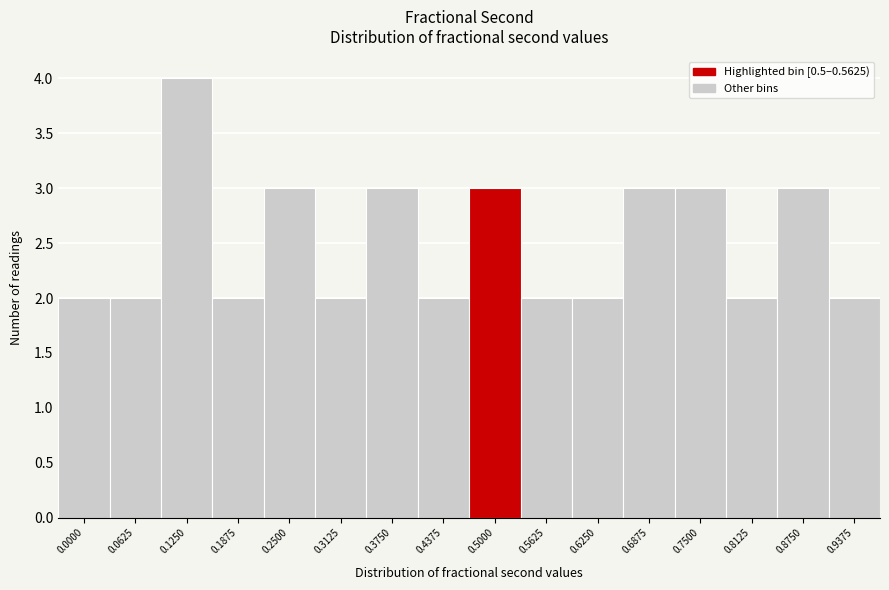

Reading left to right, list all the values displayed in this chart.

2	2	4	2	3	2	3	2	3	2	2	3	3	2	3	2